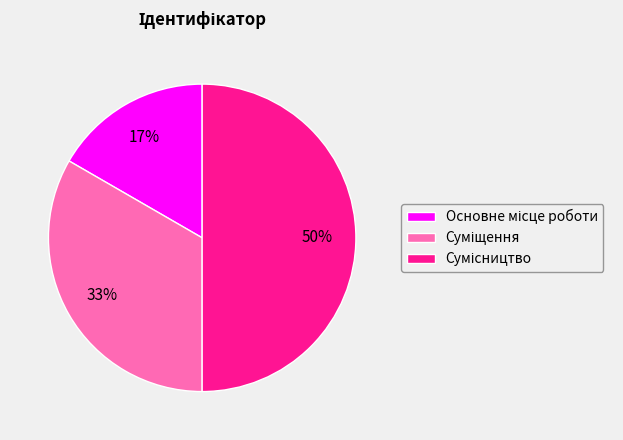

To the nearest percent, what is the difference between the largest and smallest slice percentages?

33%